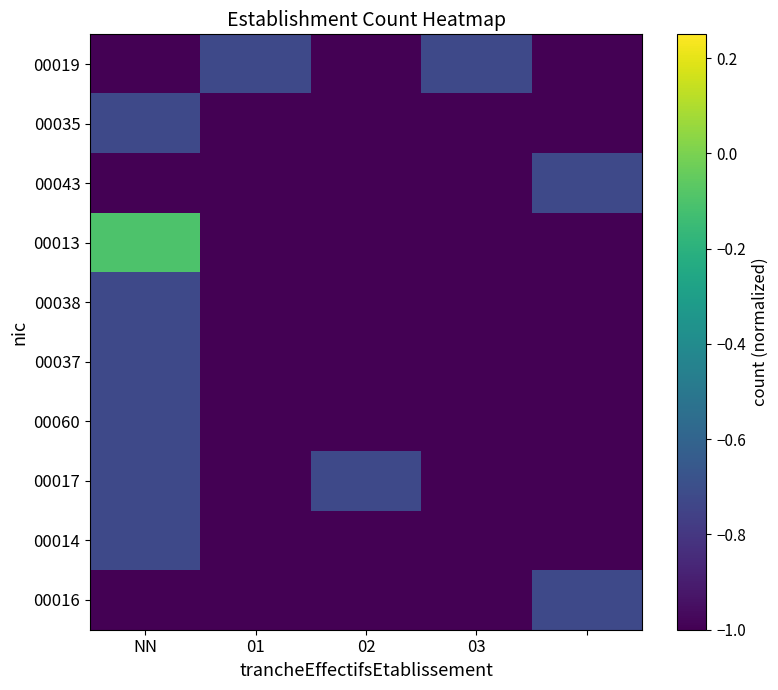

How many series are shown in this chart?

10